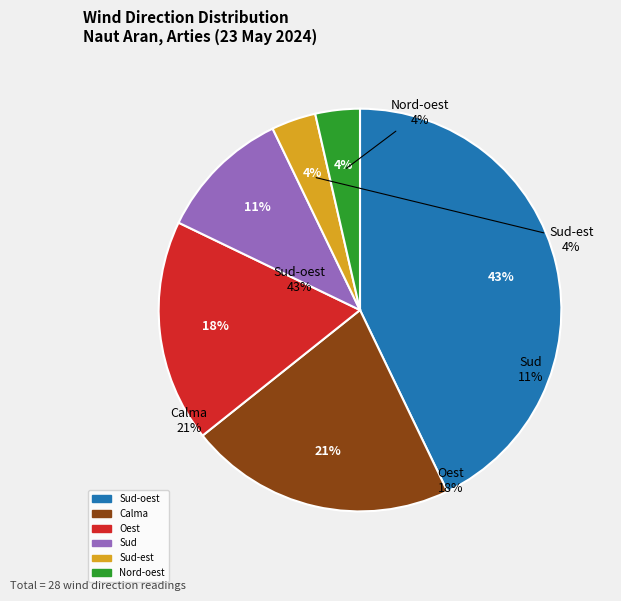

What is the largest slice in the pie chart?

Sud-oest